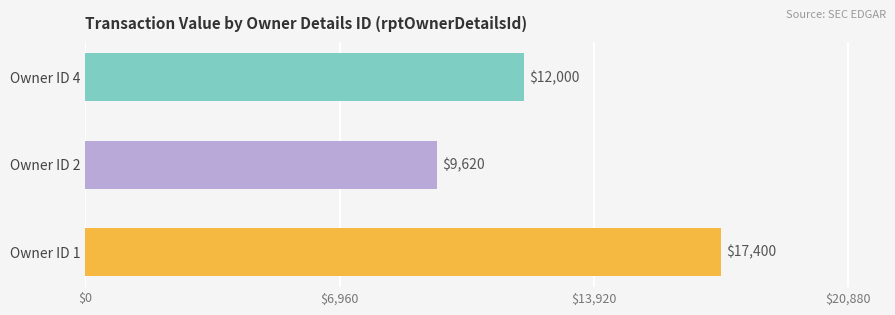

Rank the categories by value from highest to lowest.

Owner ID 1, Owner ID 4, Owner ID 2